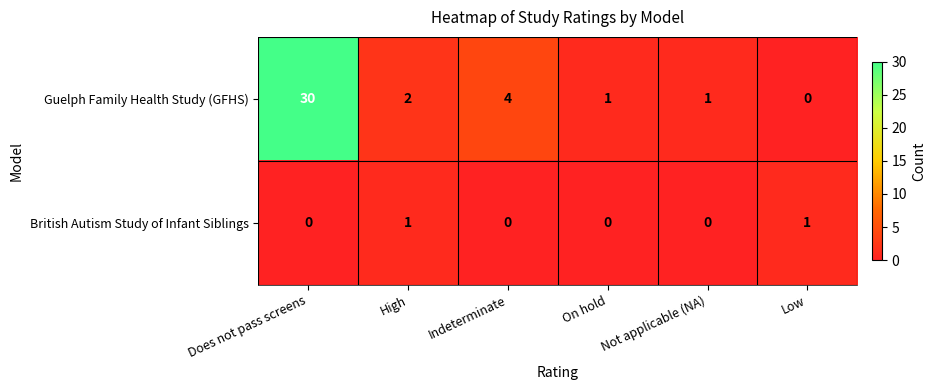

Which series has the largest total across all categories?

Guelph Family Health Study (GFHS)